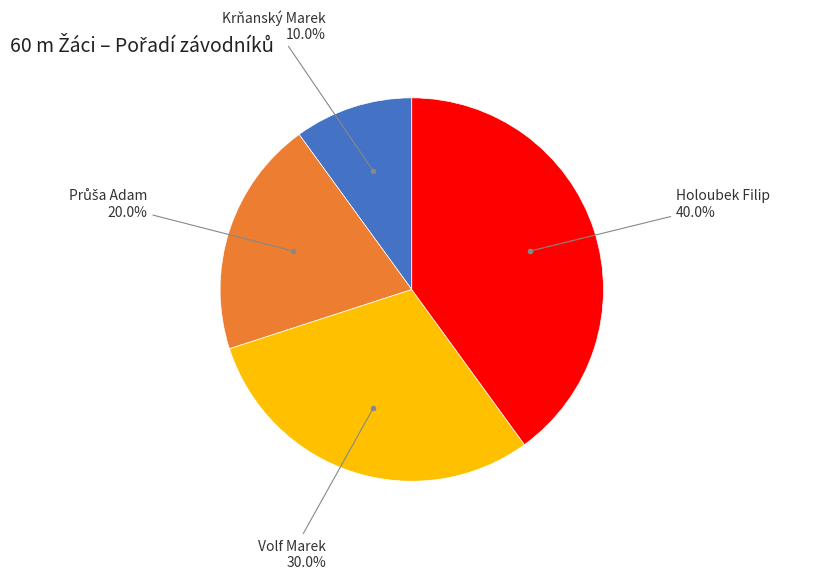

Is there any slice that represents more than half of the pie?

No